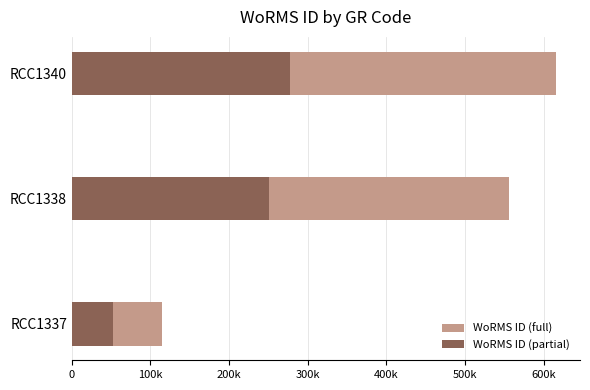

The WoRMS ID (partial) series shows 12636.4 at RCC1337. True or false?

False